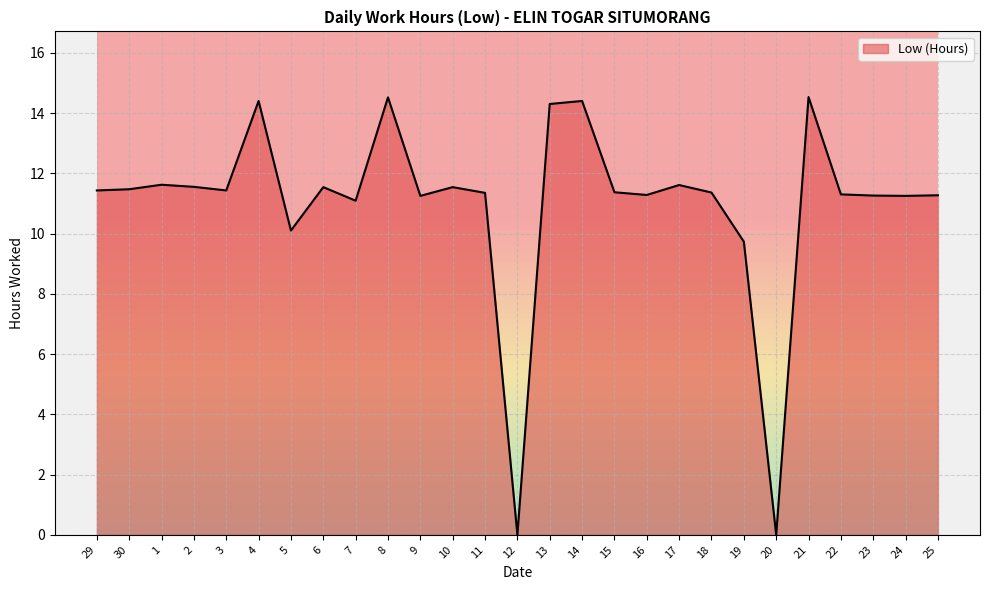

What position from the right is 9?

17